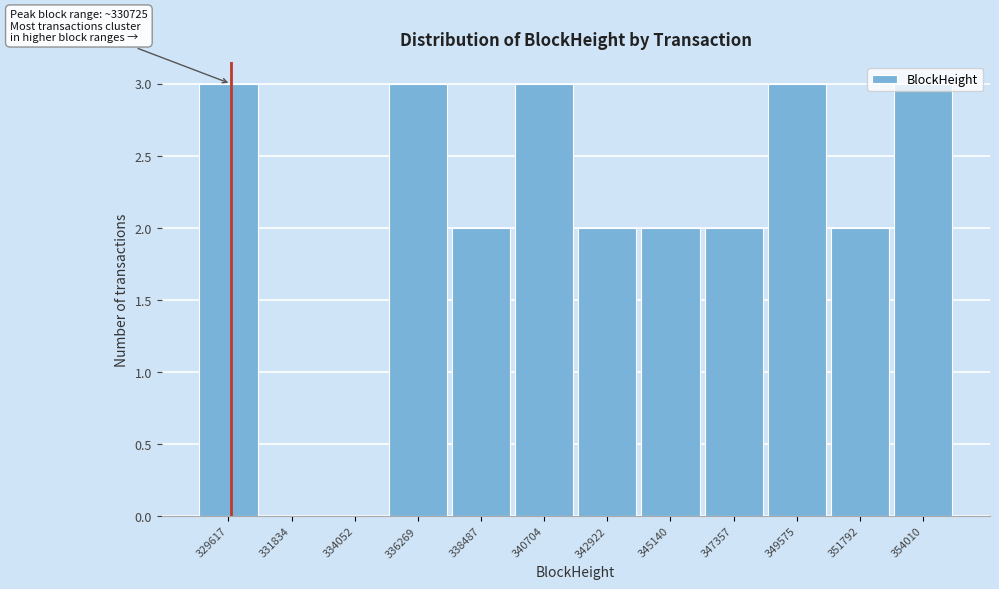

Approximately how many times larger is the value at 351792 compared to 336269?

0.7